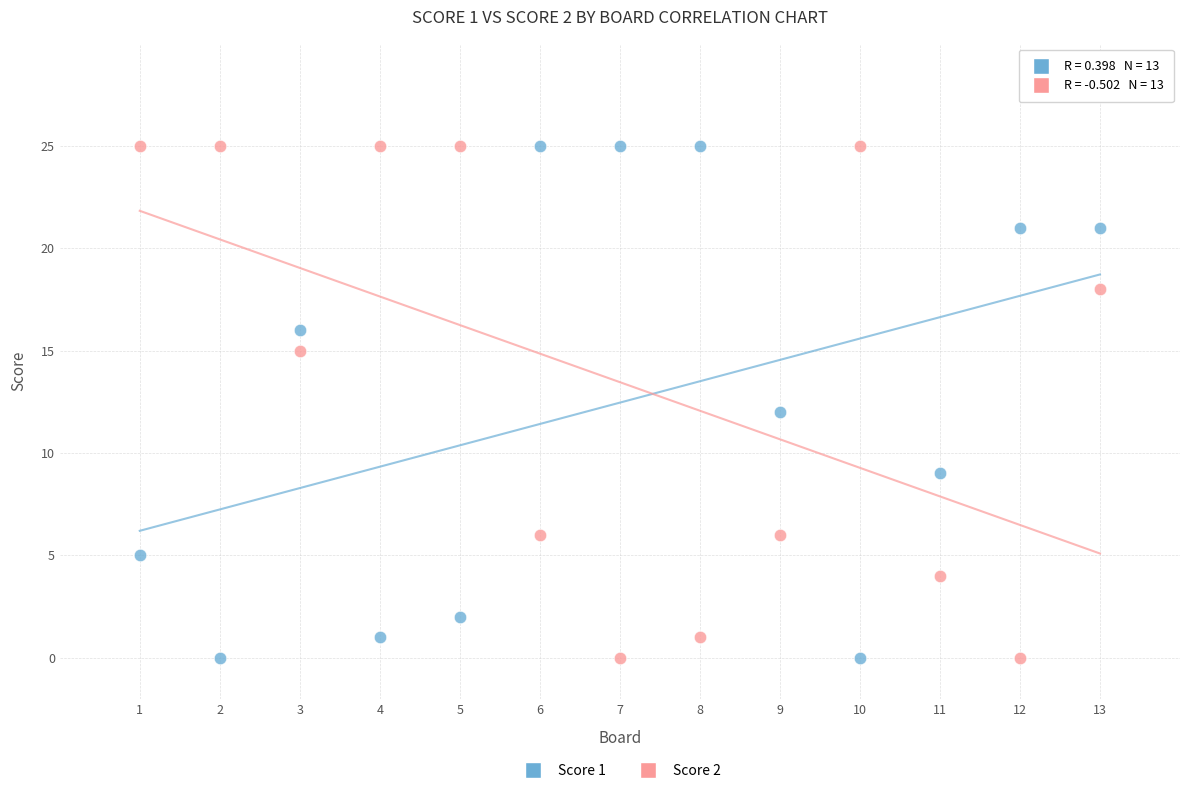

What are all the series names shown in the legend?

Score 1, Score 2